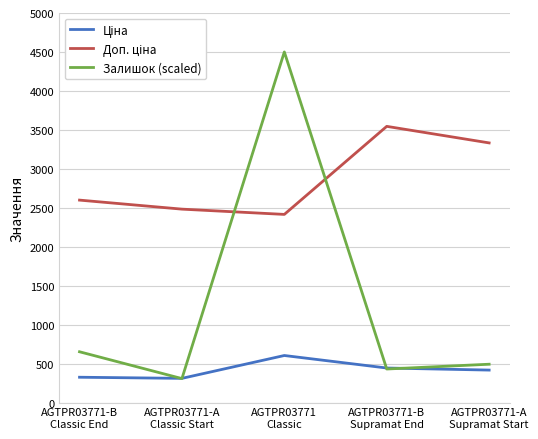

Rank the categories by Залишок (scaled) value from lowest to highest.

AGTPR03771-A
Classic Start, AGTPR03771-B
Supramat End, AGTPR03771-A
Supramat Start, AGTPR03771-B
Classic End, AGTPR03771
Classic